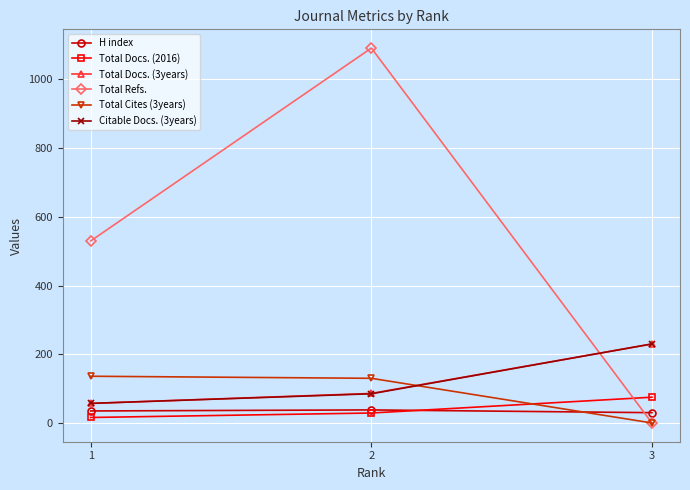

At which label does Total Docs. (3years) reach its minimum?

1